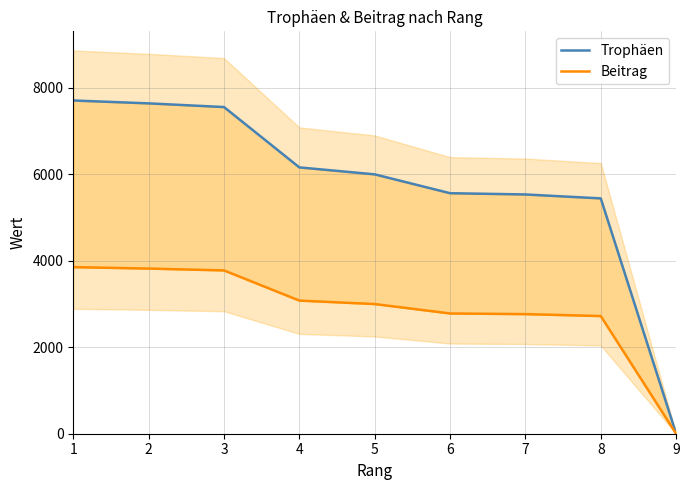

Reading left to right, list all the values displayed in this chart.

Trophäen: 7709	7642	7557	6161	6000	5564	5535	5444	0
Beitrag: 3854	3821	3778	3080	3000	2782	2767	2722	0